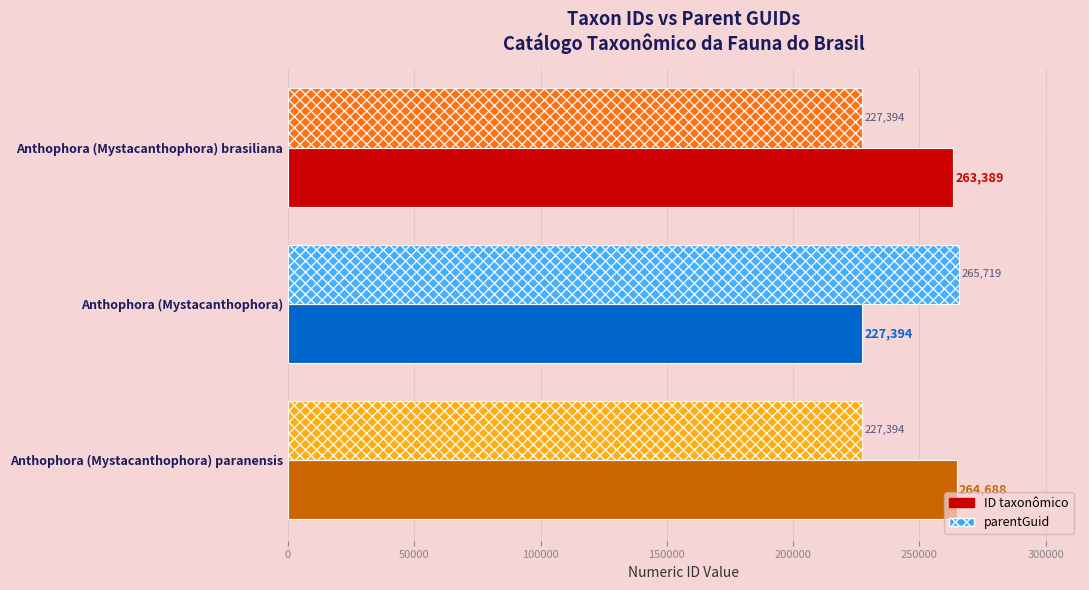

What is the difference between the second highest and minimum values in the ID taxonômico series?

35995